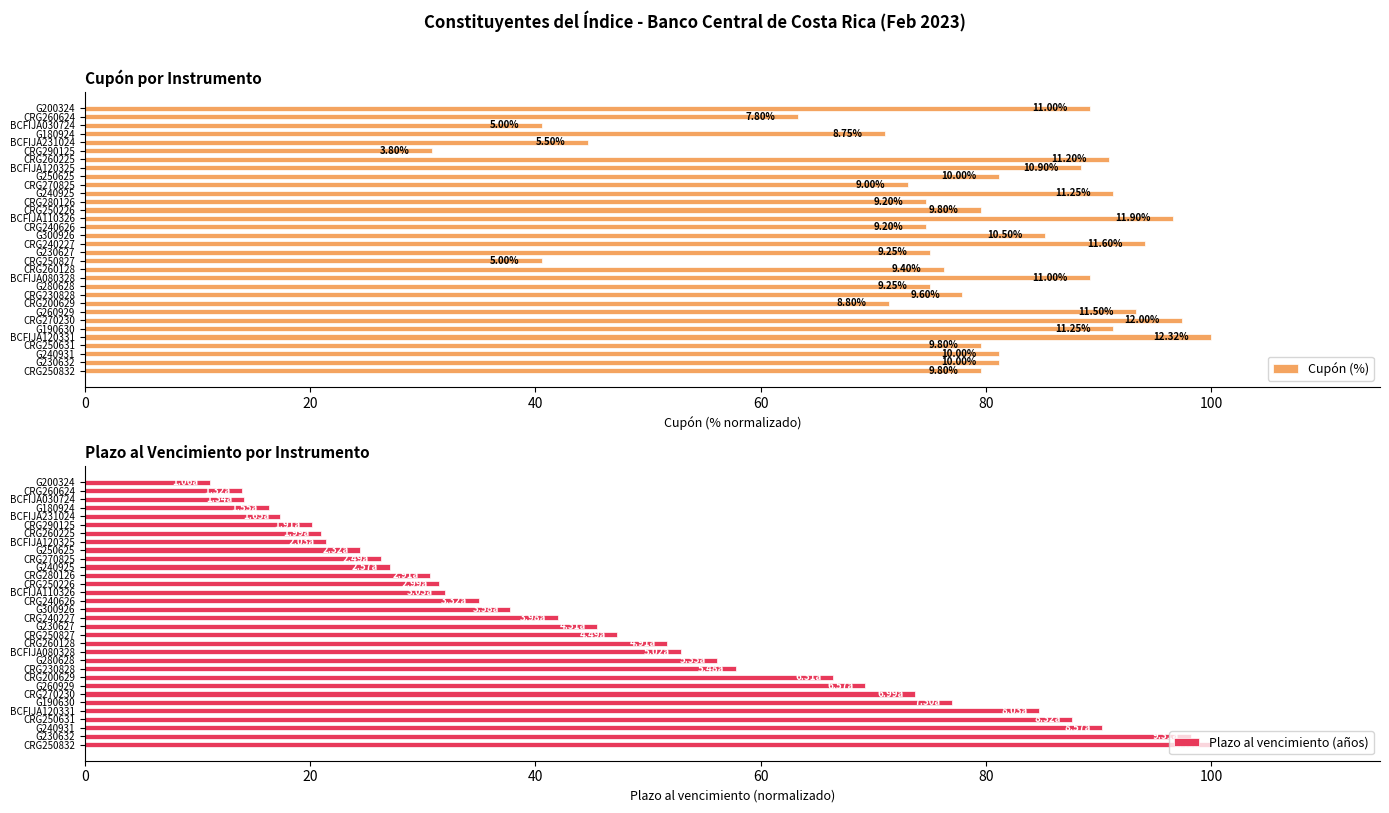

What is the difference between the maximum and second lowest values in the Plazo al vencimiento (años) series?

86.1